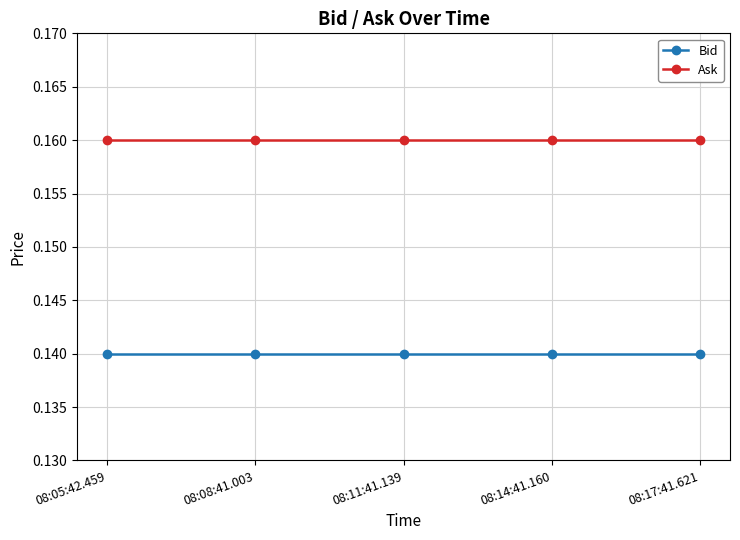

What position from the right is 08:14:41.160?

2